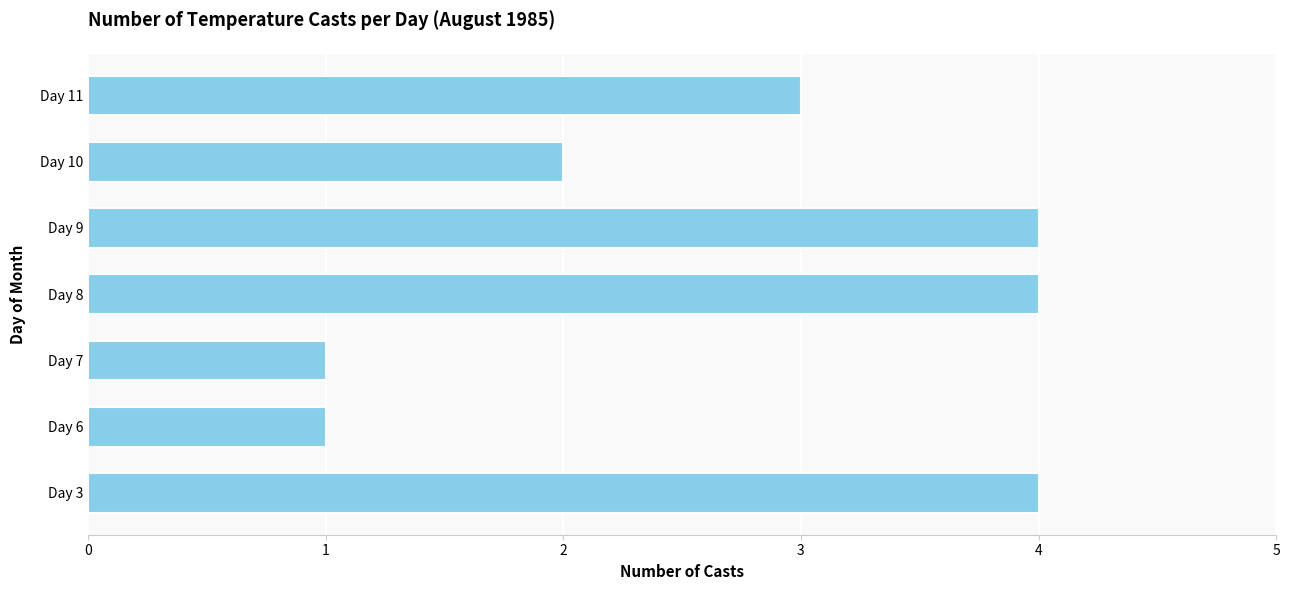

What is the difference between the maximum and second lowest values?

3